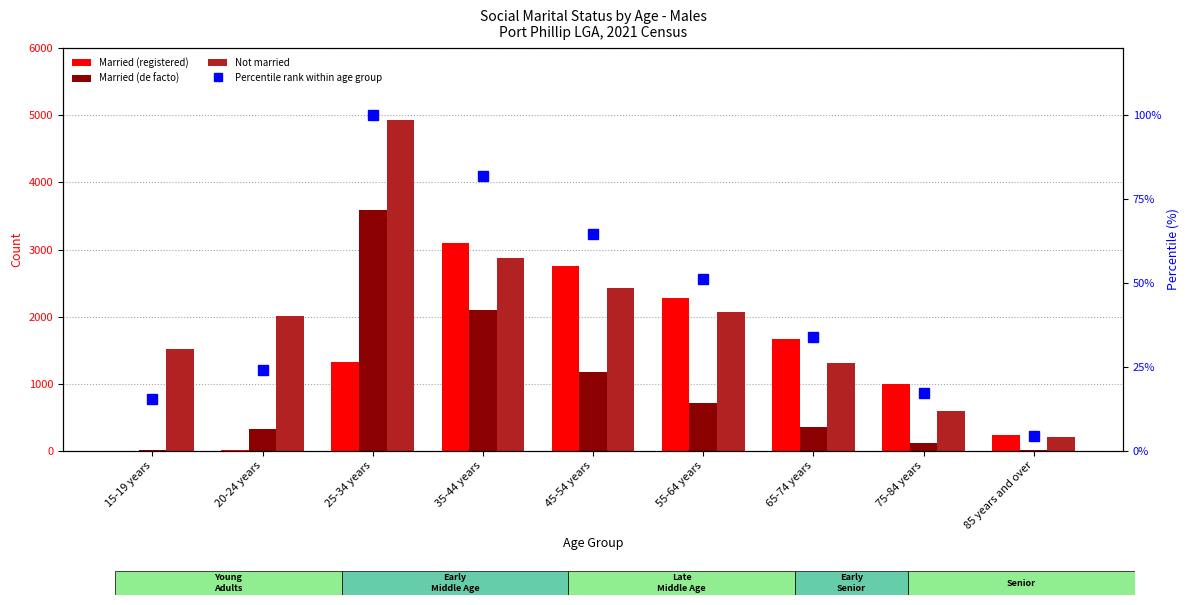

How many categories are shown in the chart?

9